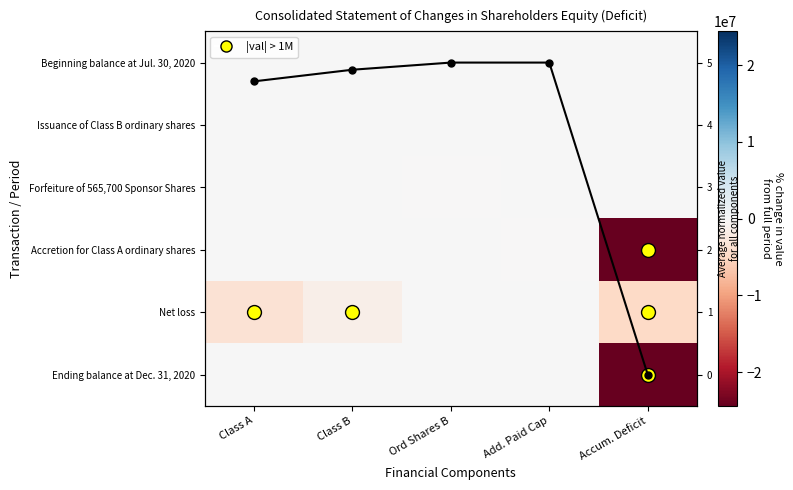

At Class B, list the series in order from smallest to largest.

Net loss, Beginning balance at Jul. 30, 2020, Issuance of Class B ordinary shares, Forfeiture of 565,700 Sponsor Shares, Accretion for Class A ordinary shares, Ending balance at Dec. 31, 2020, Average value (norm.)